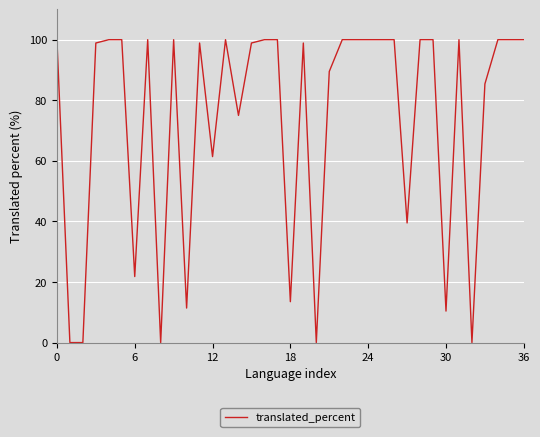

What is the greatest value displayed?

100.0